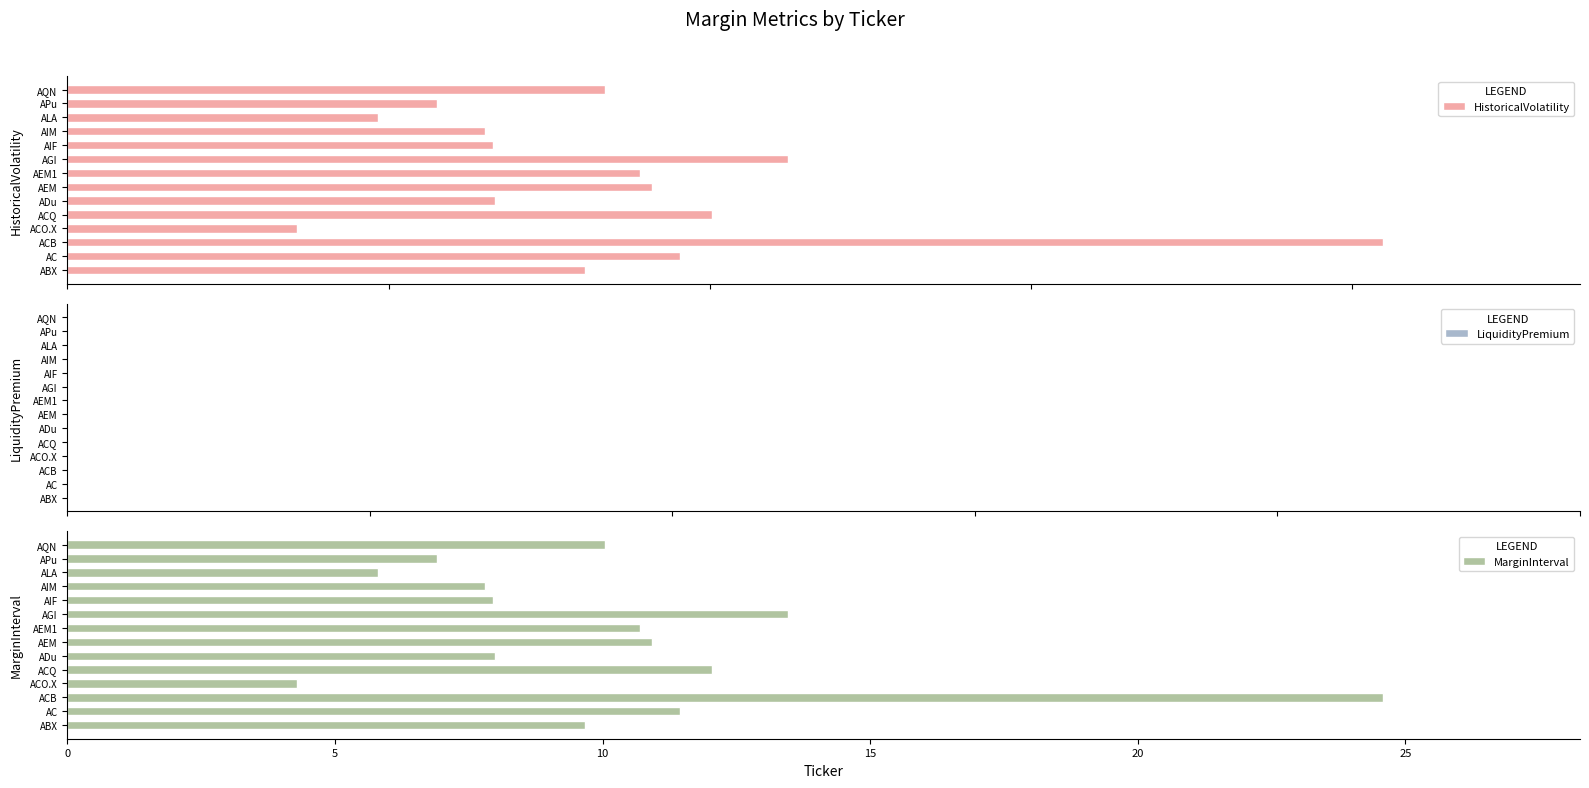

What value does the MarginInterval series have at ABX?

9.7